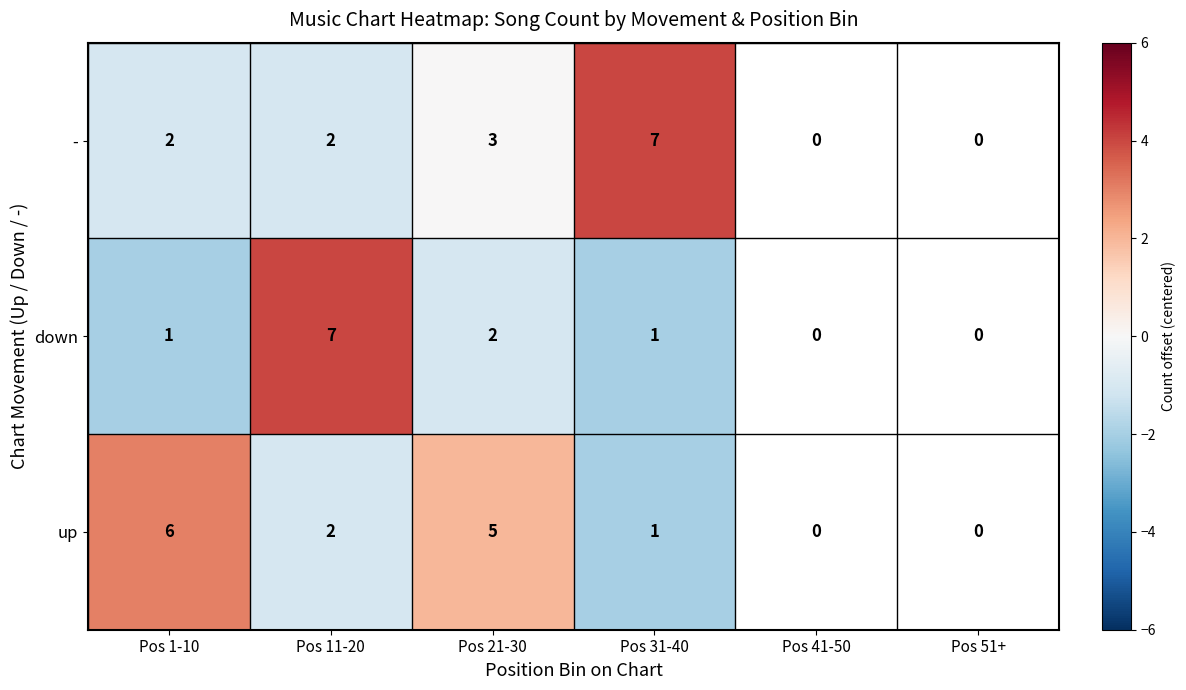

Which label corresponds to the largest value in the chart?

Pos 11-20